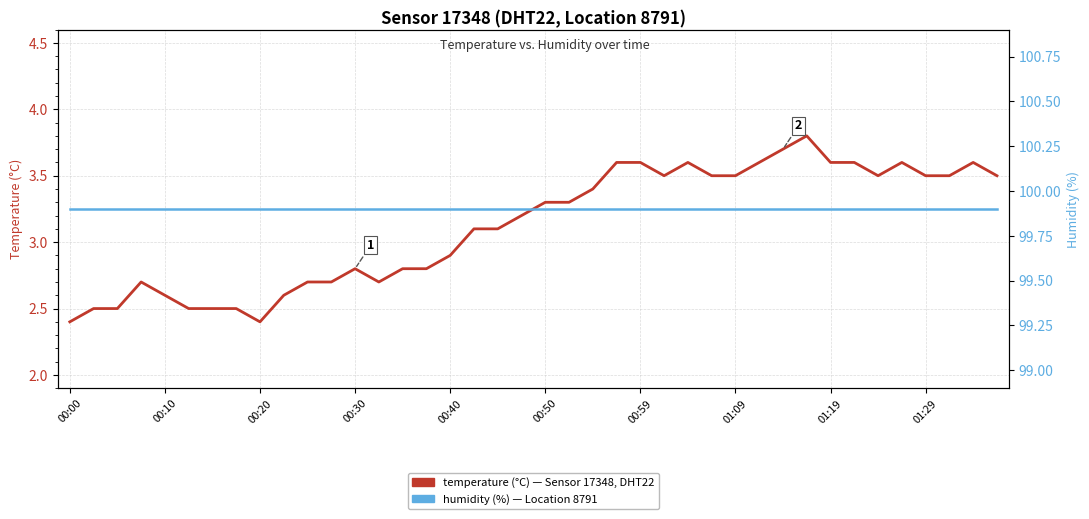

What is the average value of the humidity series?

99.9